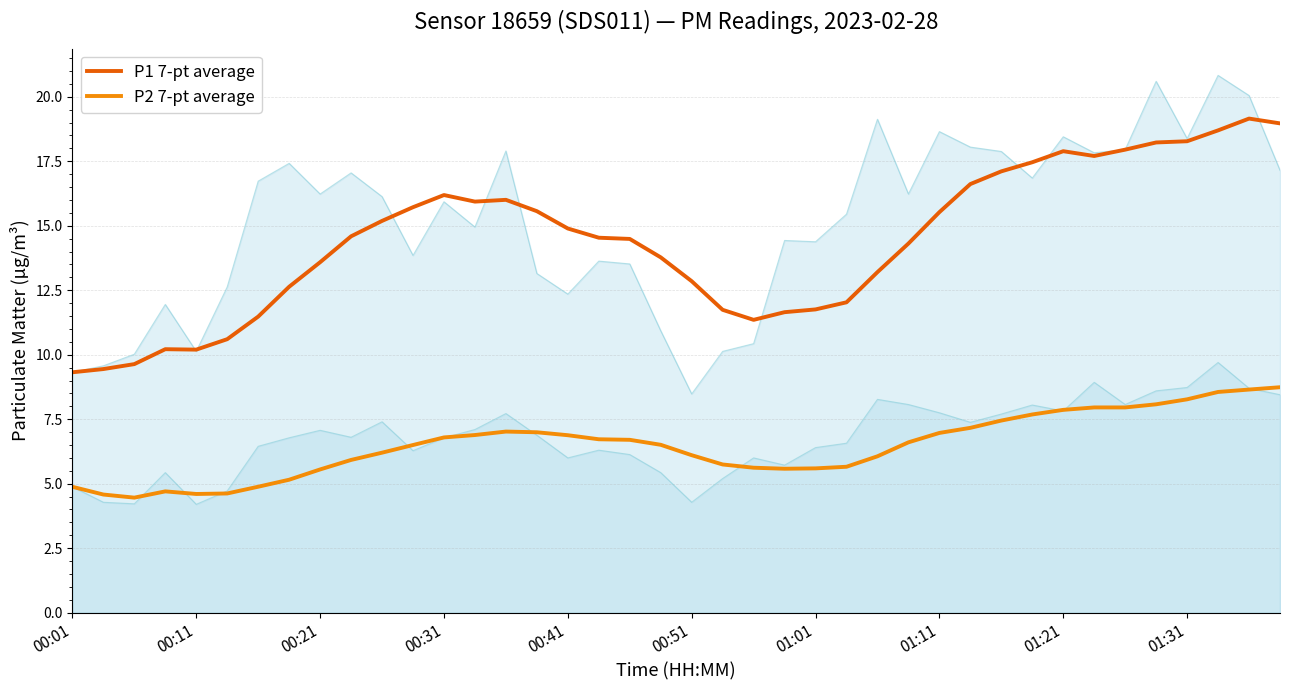

Is the value of P1 7-pt average at 18 greater than the value of P2 7-pt average at 21?

Yes